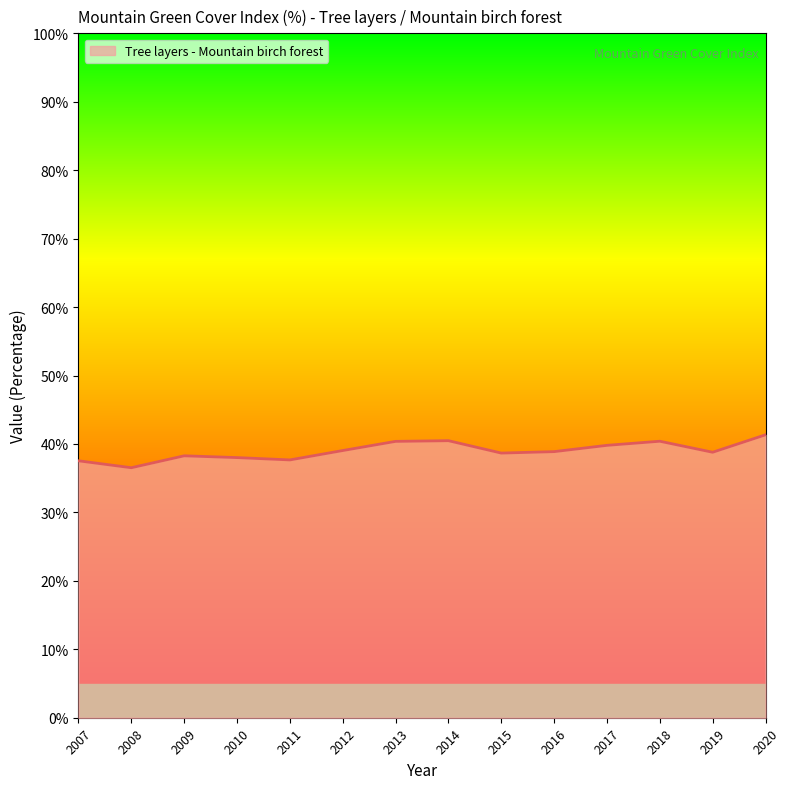

Does the chart display data point markers on the line(s)?

No